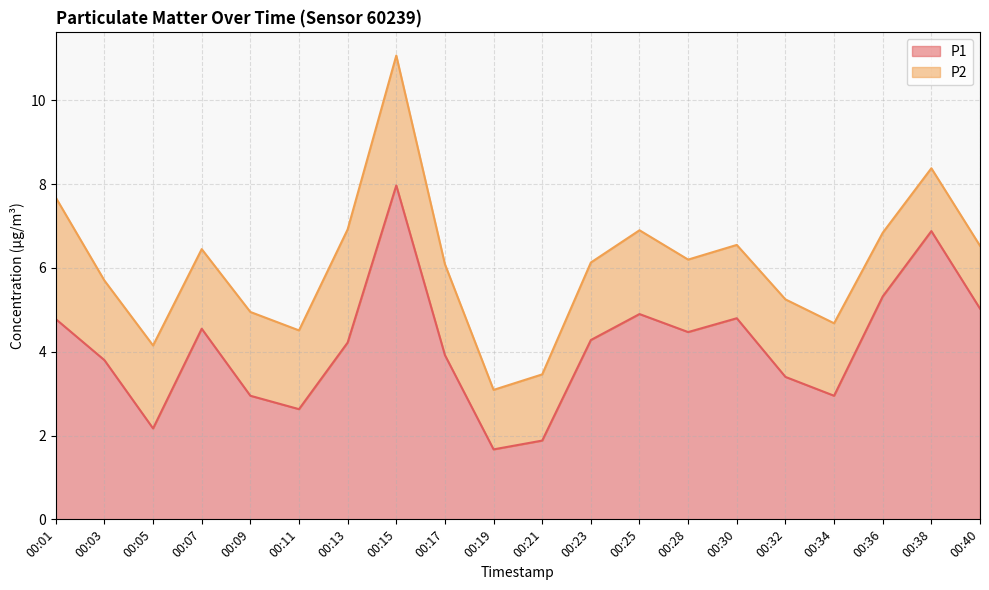

What is the difference between the second highest and minimum values?

5.2